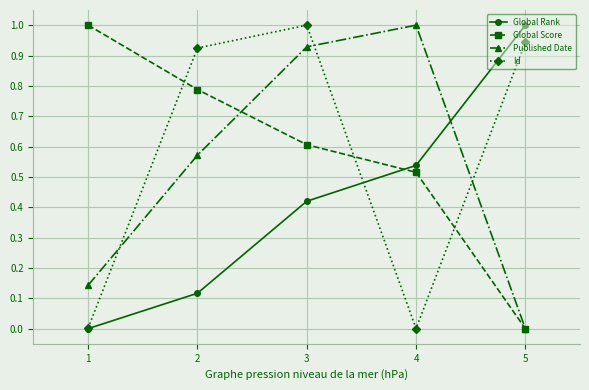

How many data points does each series have?

5